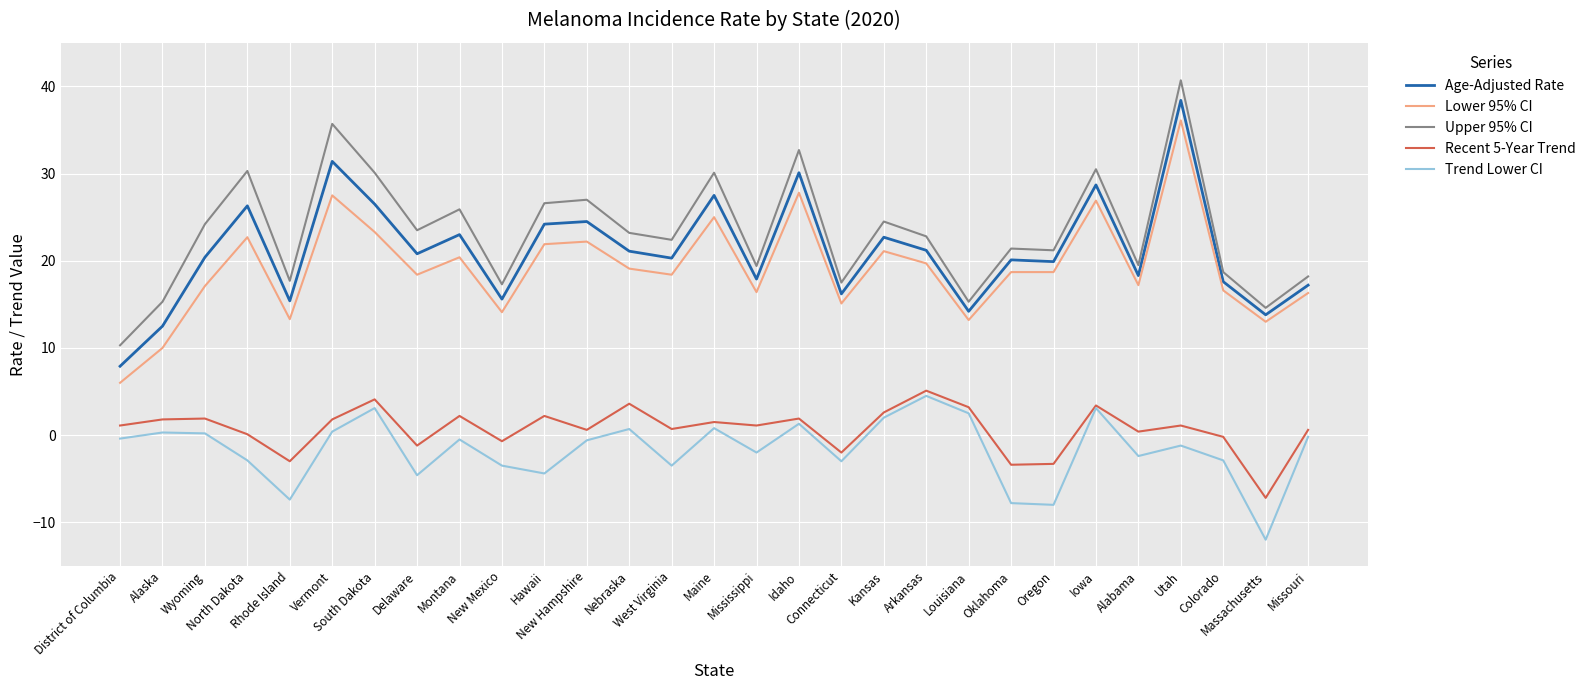

Where is the first local minimum for Recent 5-Year Trend?

Rhode Island